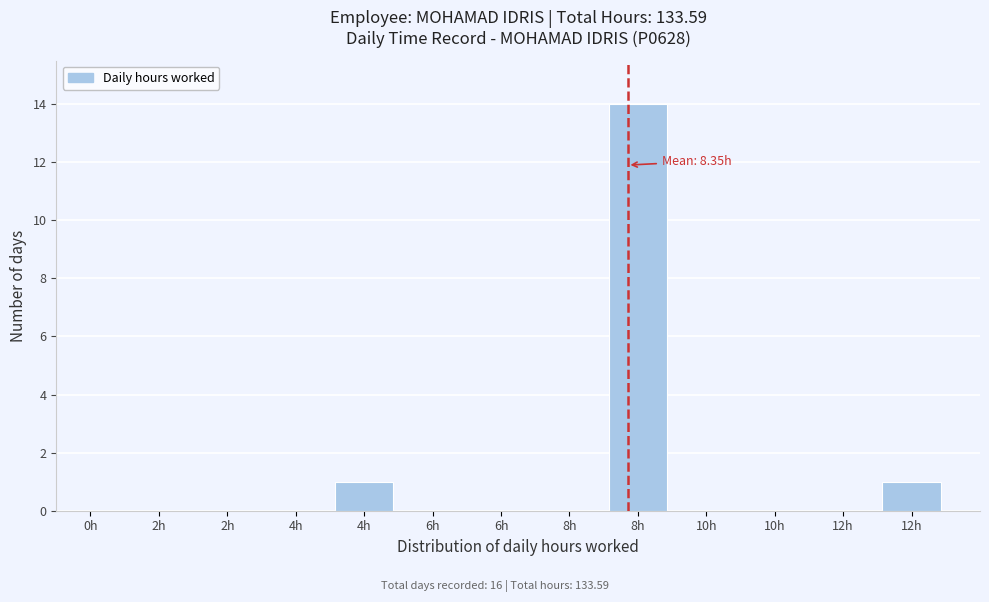

Are the bars horizontal?

No